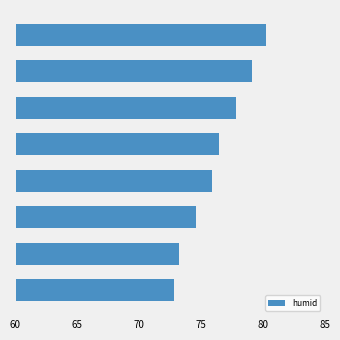

What is the difference between the second highest and second lowest values?

5.9